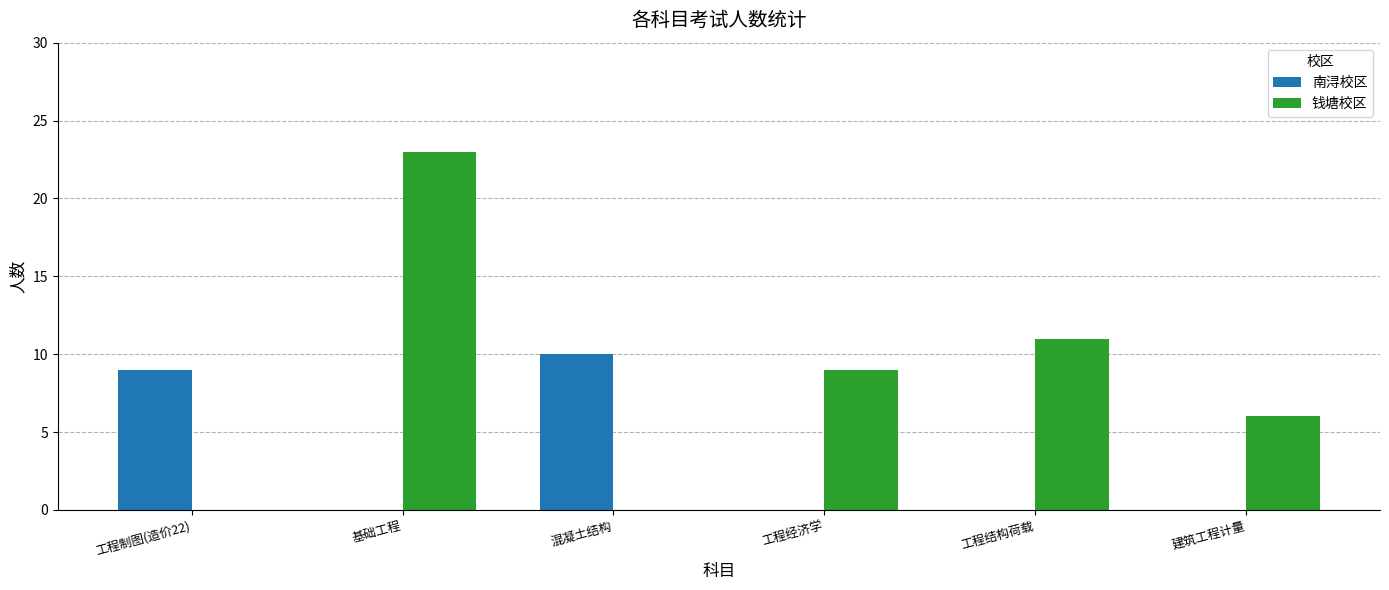

Between 混凝土结构 and 建筑工程计量, which series saw the biggest shift?

南浔校区